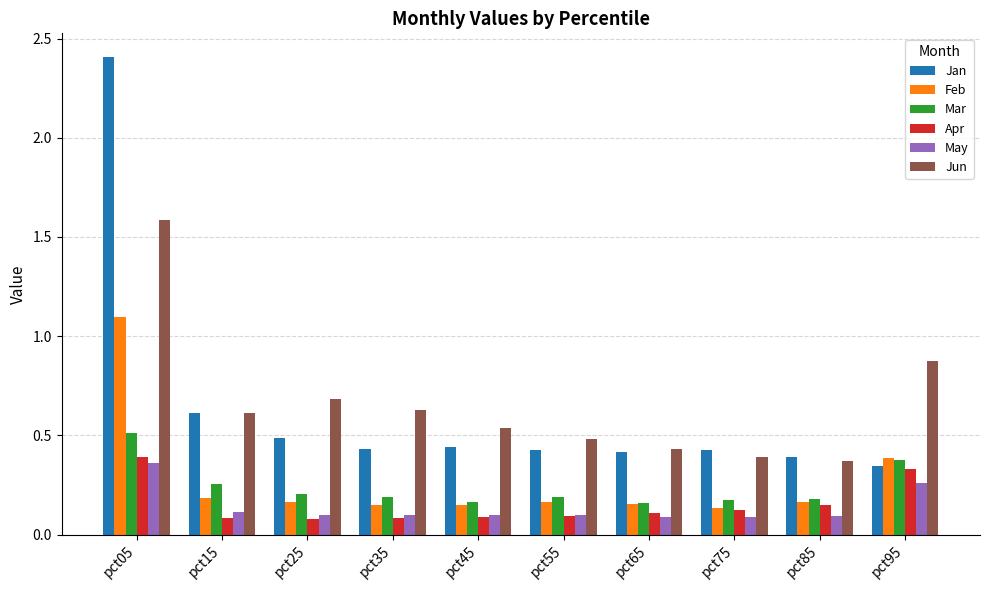

The value of Jan at pct75 is 0.7. True or false?

False